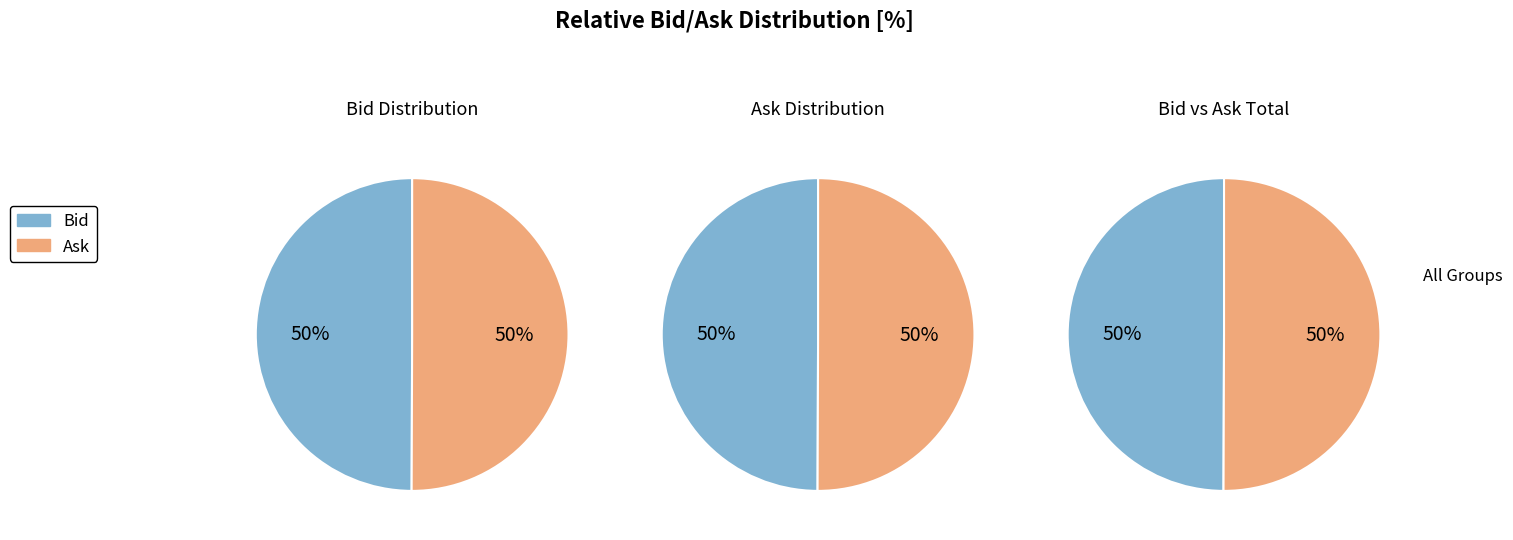

Is 11:40:36.334 the majority of the pie?

No